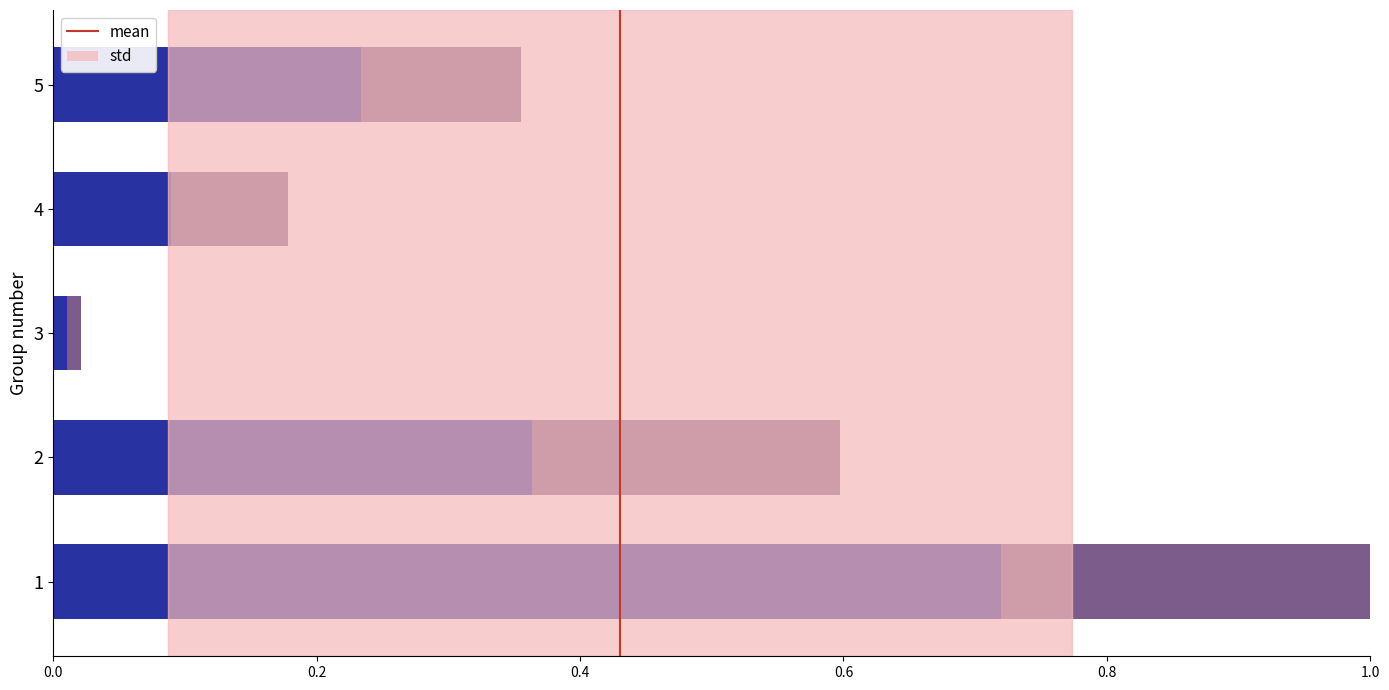

Which has a higher value, 0.2 or 0.0?

0.2